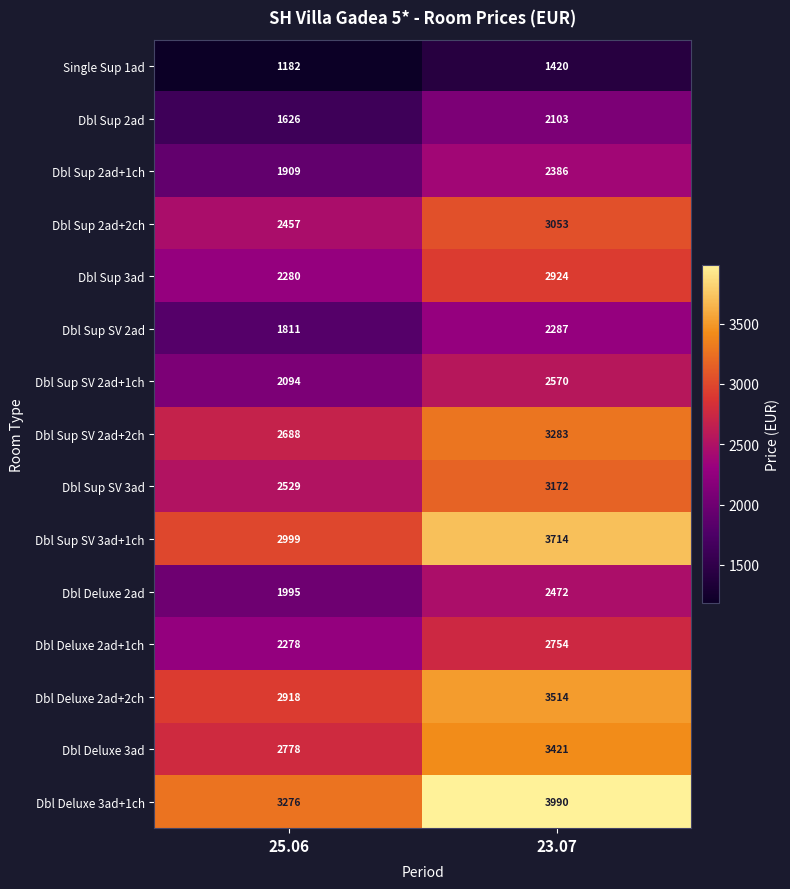

What is the difference between the Dbl Sup 2ad values at 23.07 and 25.06?

477